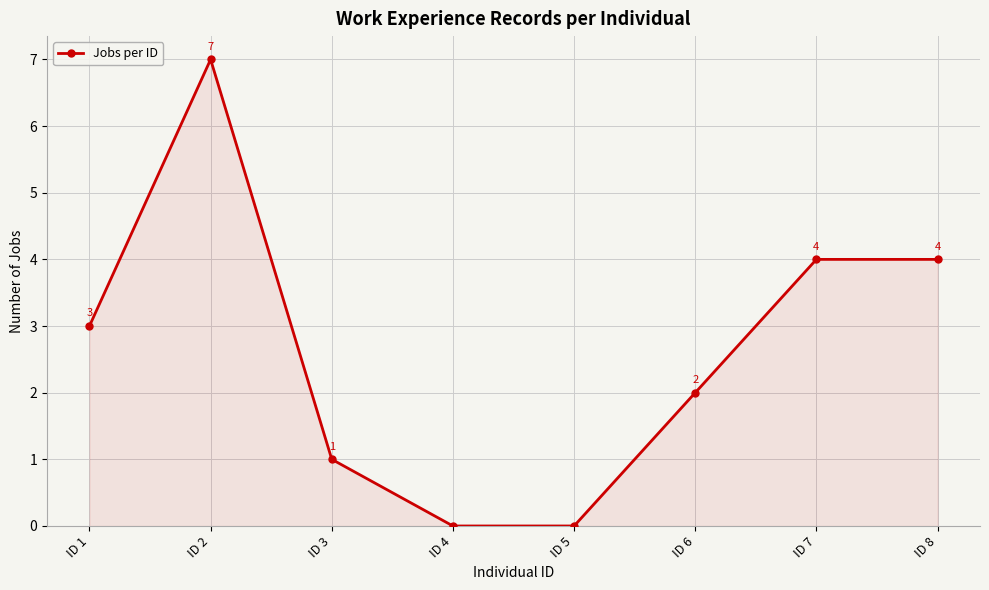

Reading left to right, what are all the values shown in this chart?

3	7	1	0	0	2	4	4